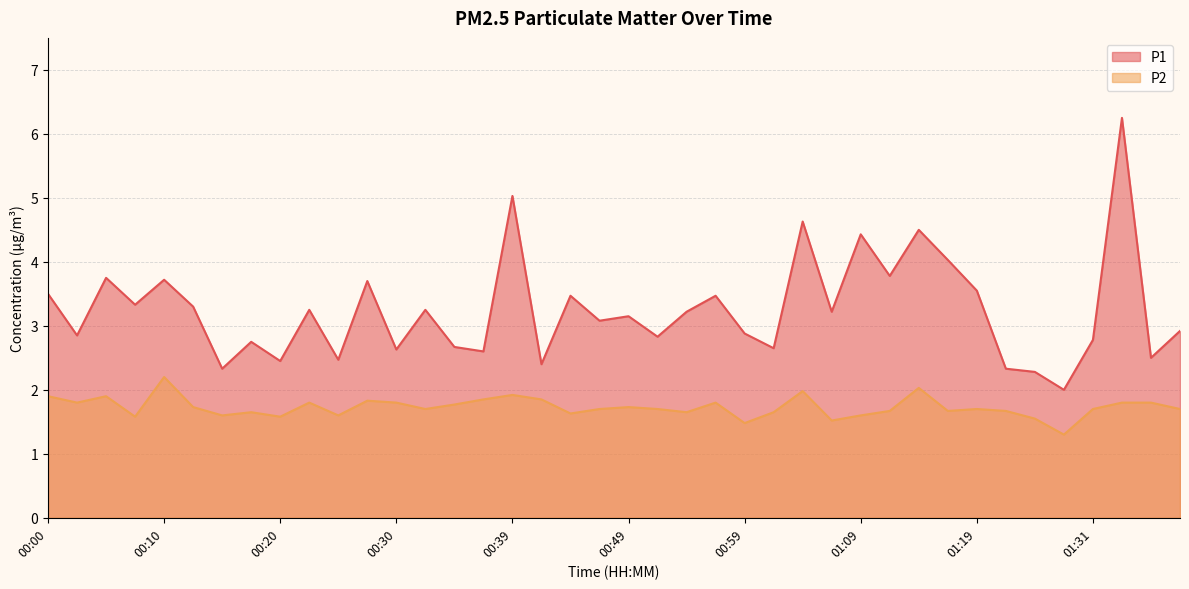

Between 00:10 and 01:09, which series saw the biggest shift?

P1